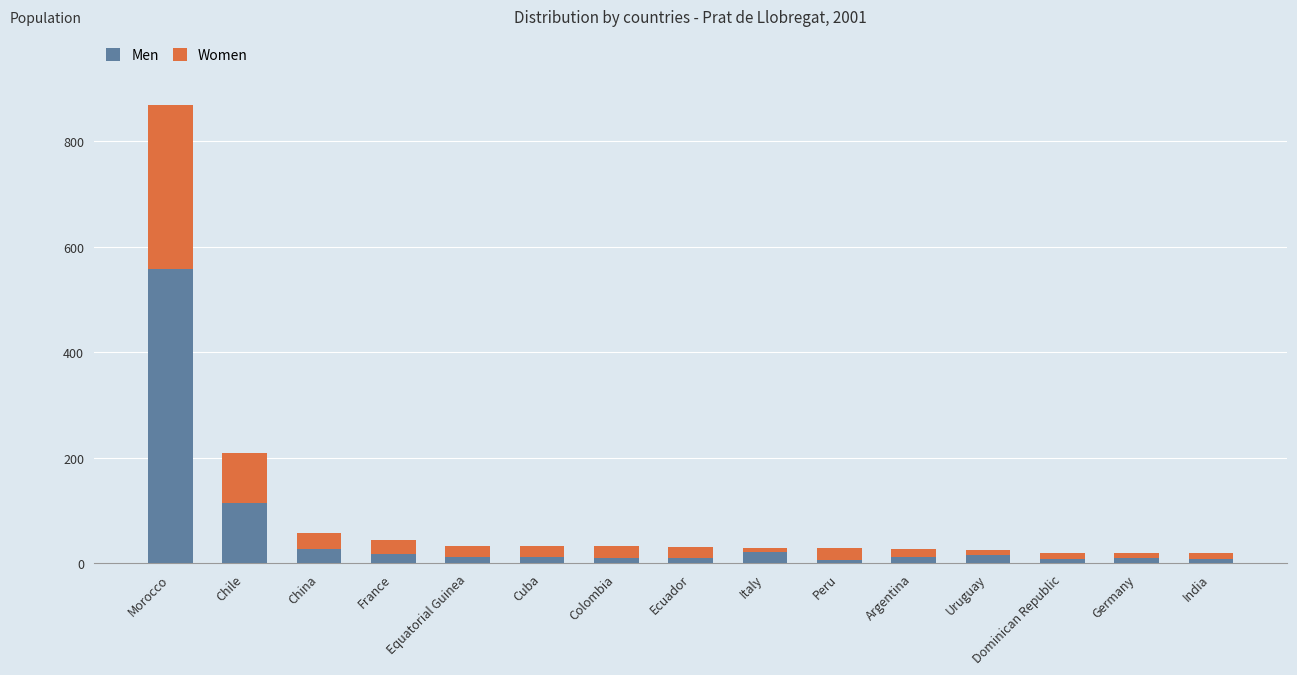

Are the bars grouped side by side (vs. stacked)?

No